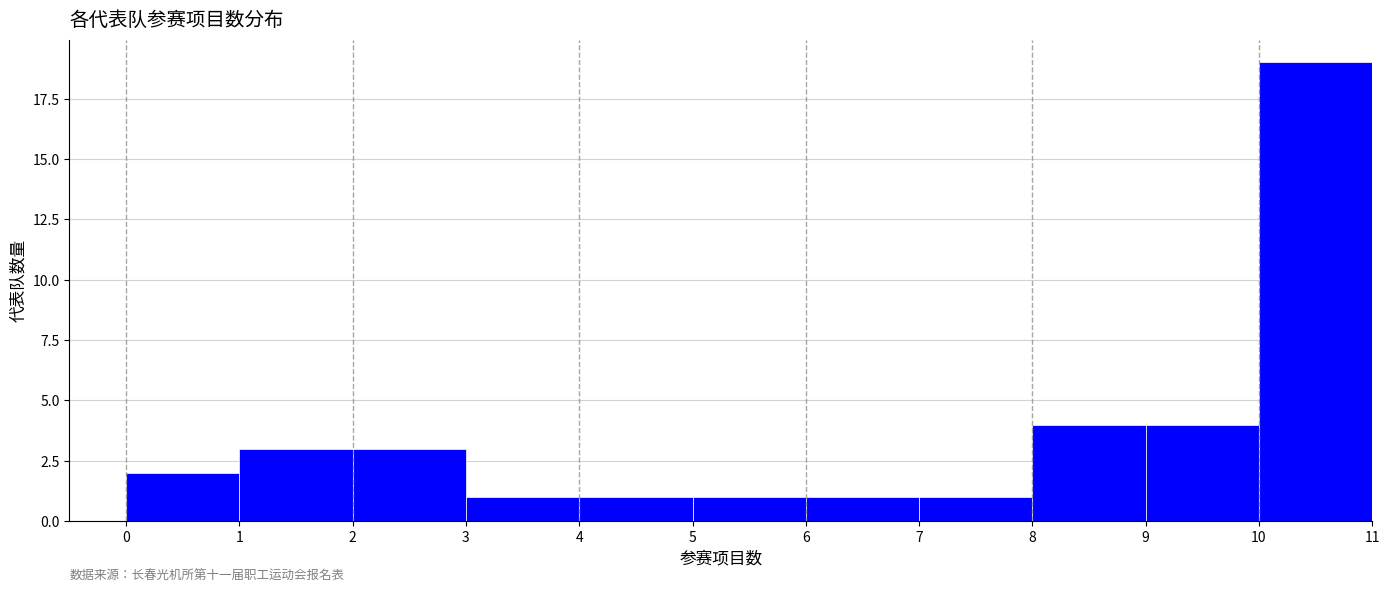

Reading left to right, list every bar in this chart as the range it spans on the x-axis followed by its height. The values are not printed on the chart, so give them approximately, as read against the axis.

0 to 1: 2
1 to 2: 3
2 to 3: 3
3 to 4: 1
4 to 5: 1
5 to 6: 1
6 to 7: 1
7 to 8: 1
8 to 9: 4
9 to 10: 4
10 to 11: 19